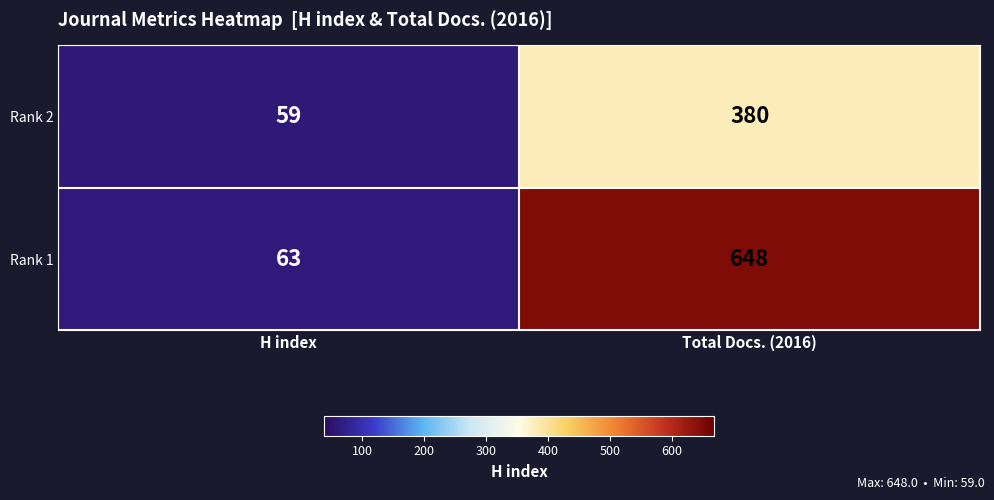

Which series changed the most between H index and Total Docs. (2016)?

Rank 1